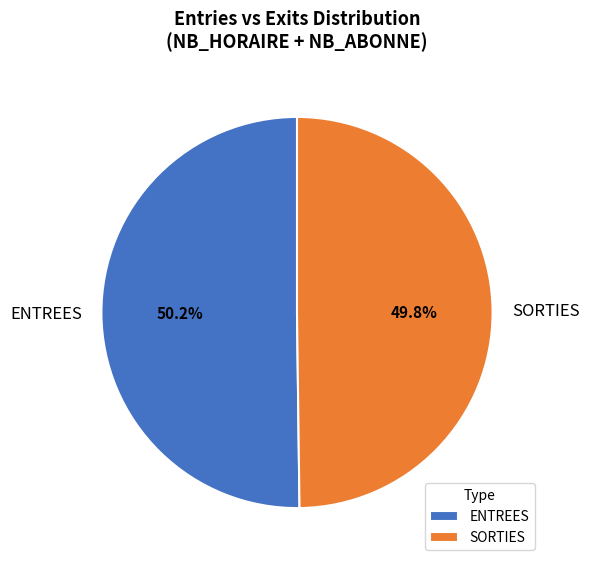

To the nearest percent, what is the average slice percentage?

50%